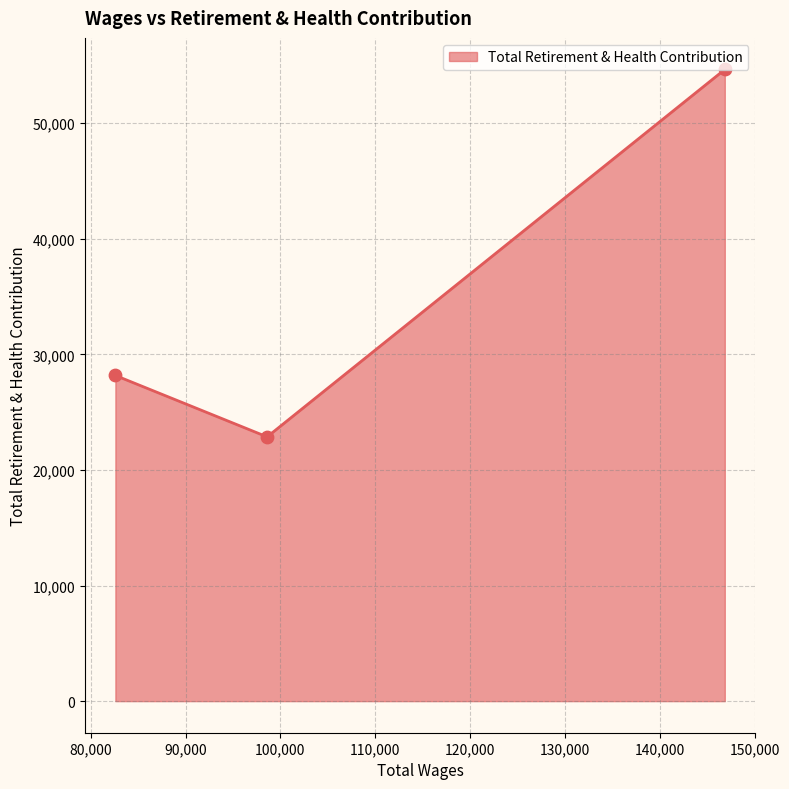

What is the sum of all values?

105684